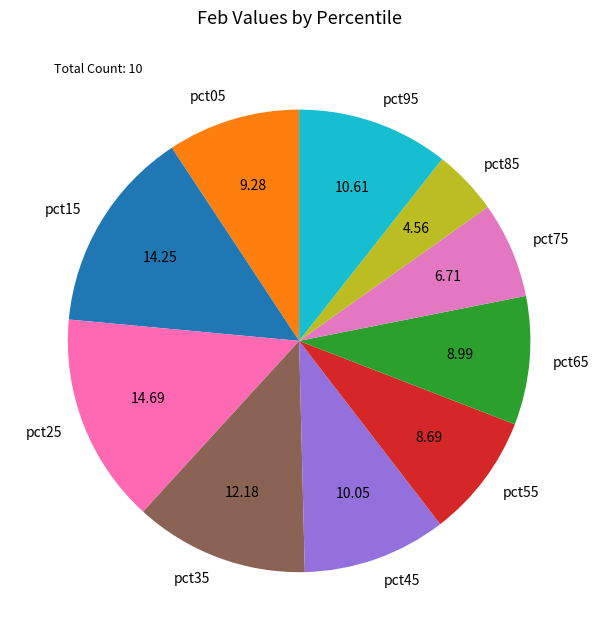

Which category has the smallest portion of the pie?

pct85